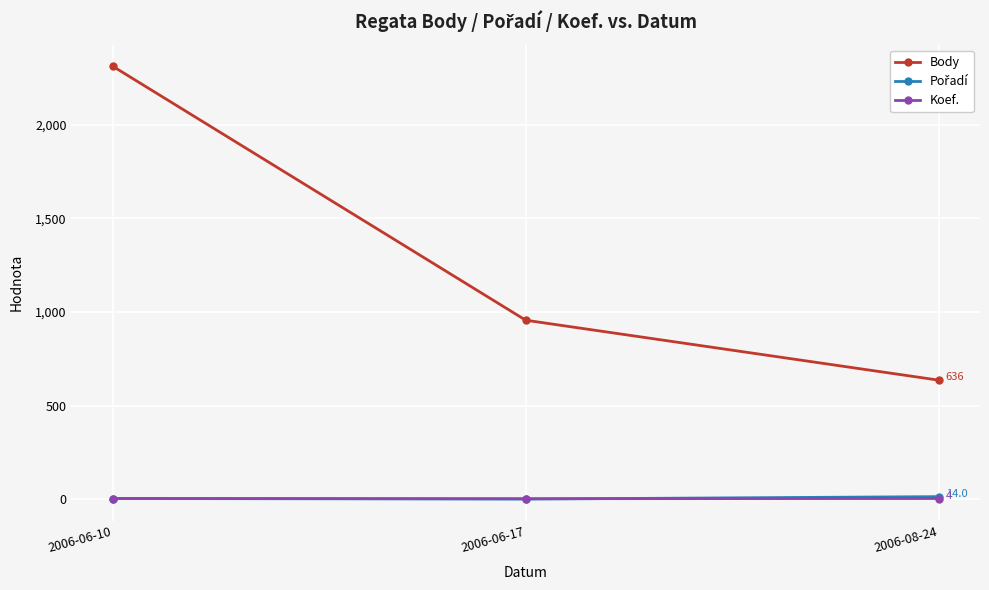

What is the label of the 3rd point from the right?

2006-06-10